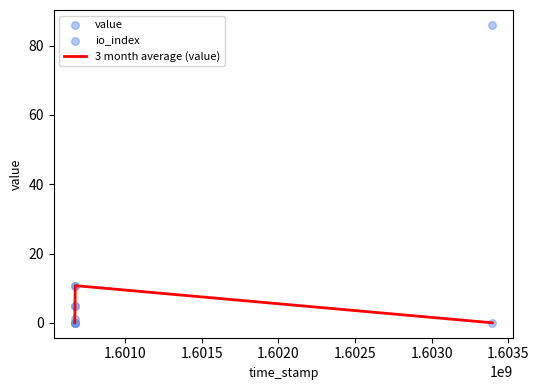

Which series contains the lowest Y value?

io_index